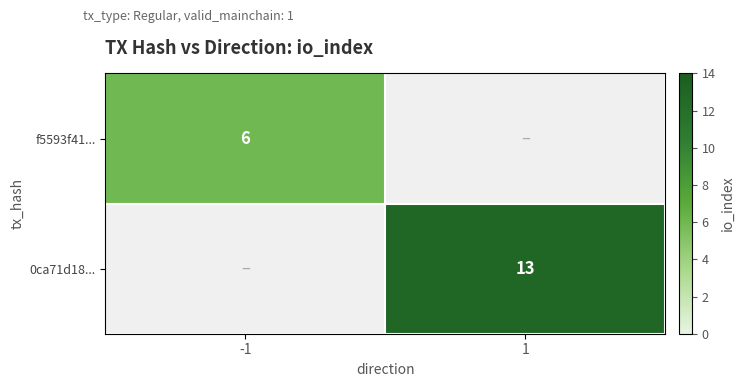

True or false: 0ca71d18... has a value of 4 at 1.

False